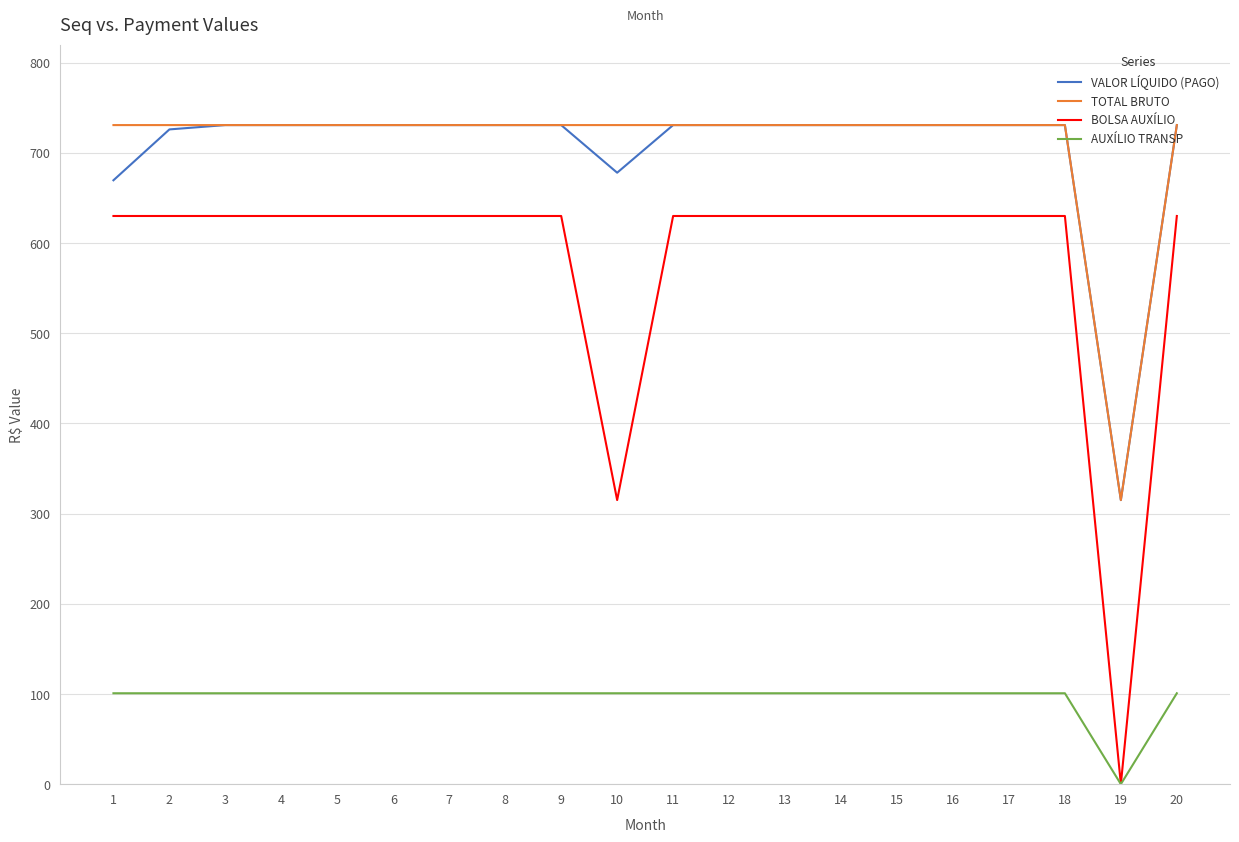

Is this an area chart (filled region under the line)?

No